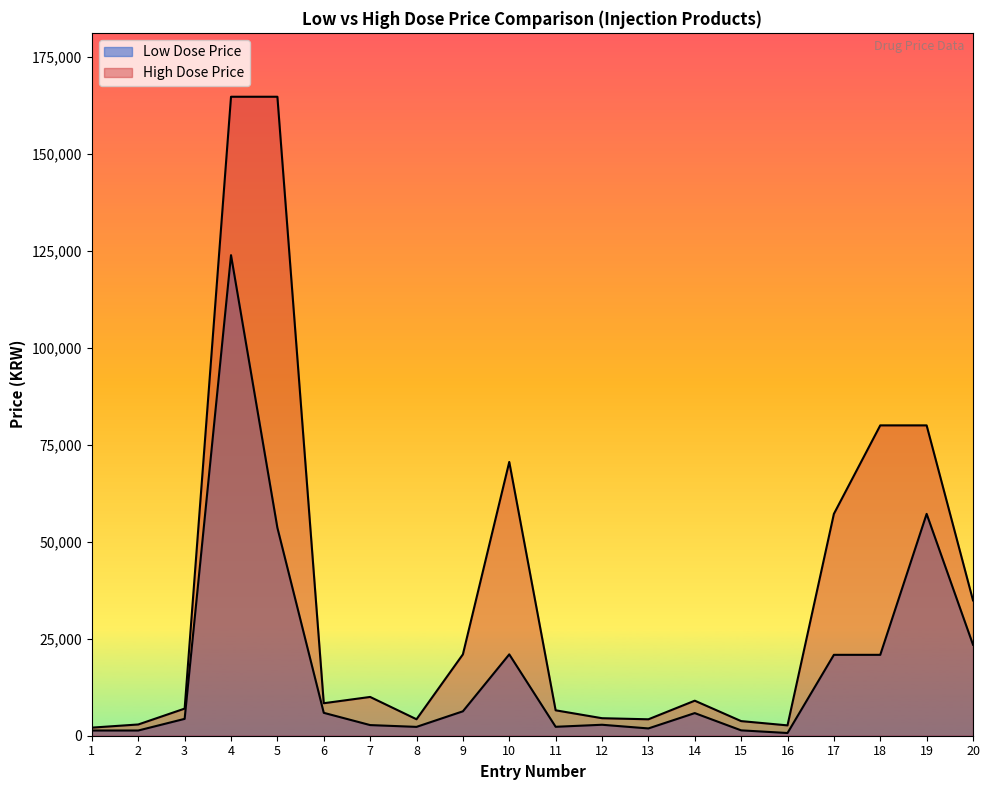

Between 18 and 14, which is larger?

18